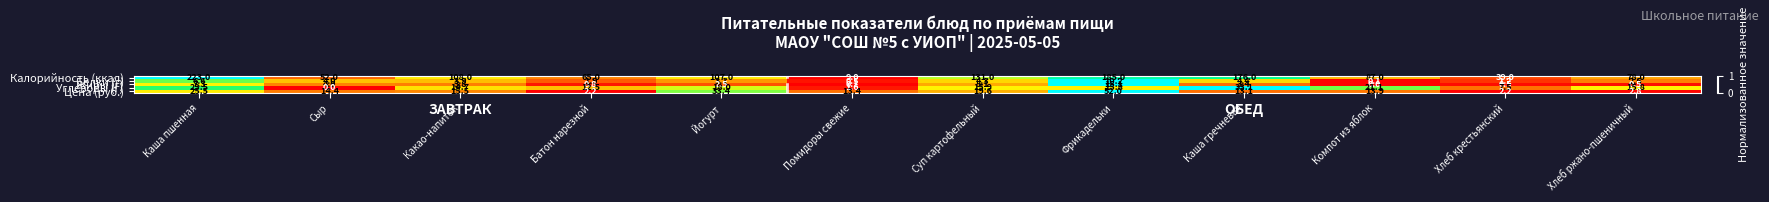

At which category is the sum across all series the highest?

Каша пшенная